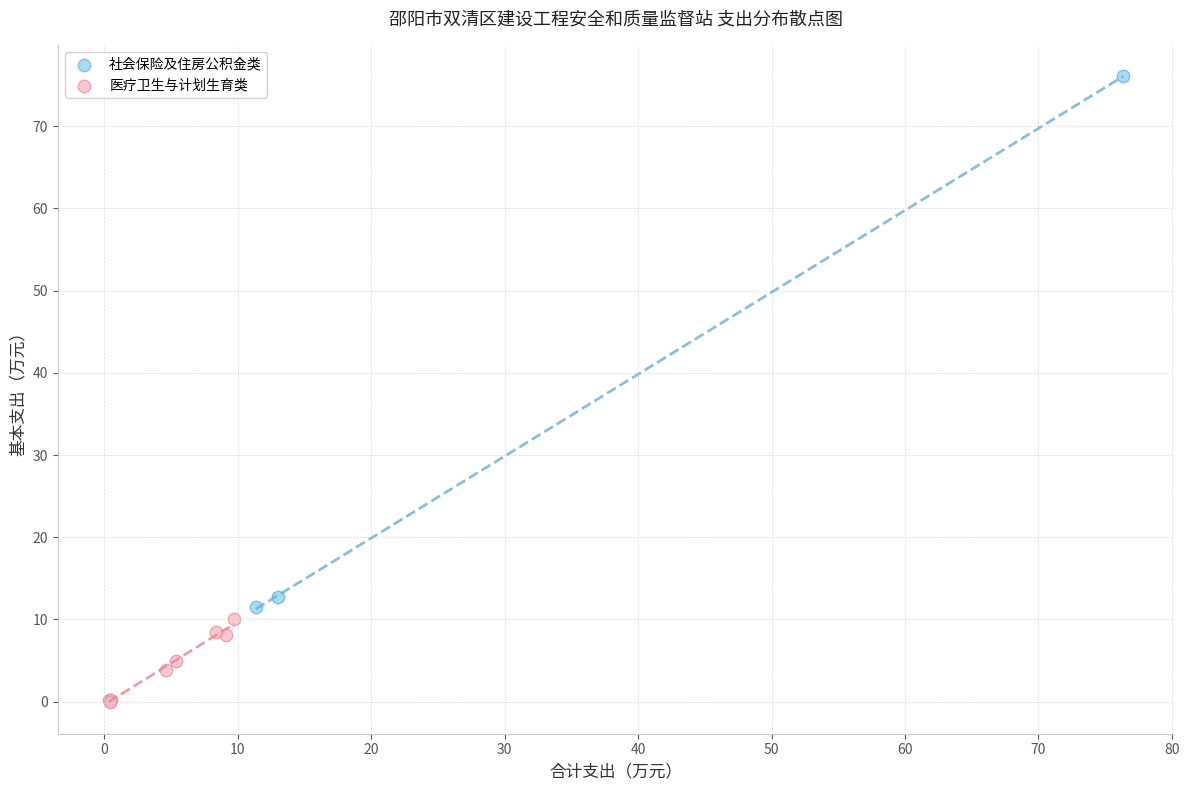

Which series reaches the minimum Y coordinate?

医疗卫生与计划生育类